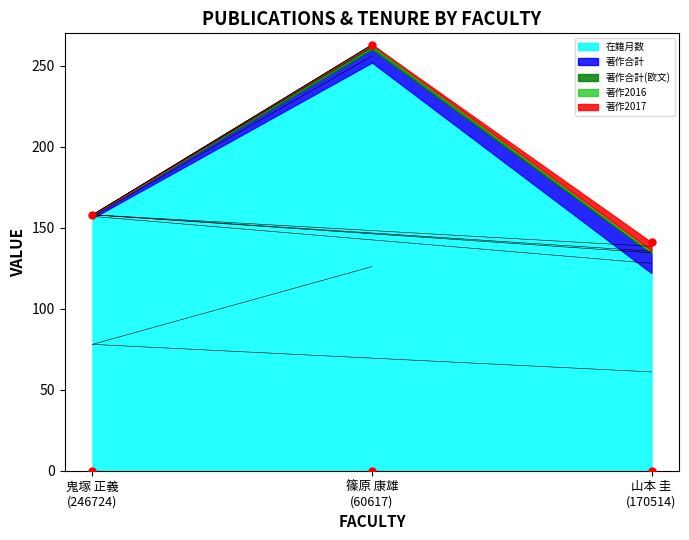

What are all the series names shown in the legend?

在籍月数, 著作合計, 著作合計(欧文), 著作2016, 著作2017